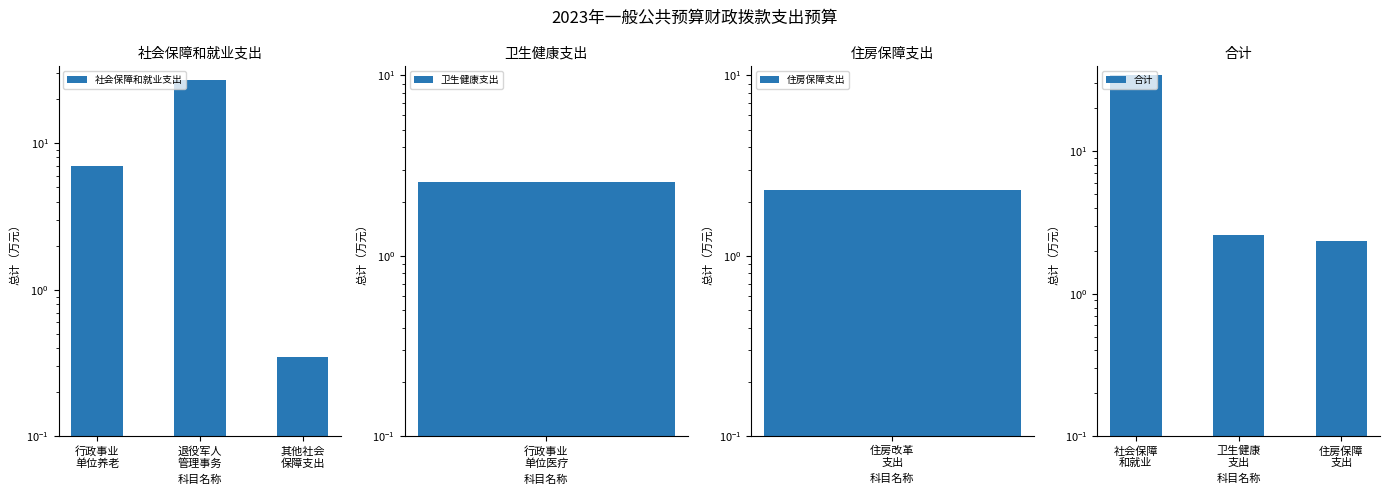

At 其他社会
保障支出, list the series in order from smallest to largest.

社会保障和就业支出, 合计